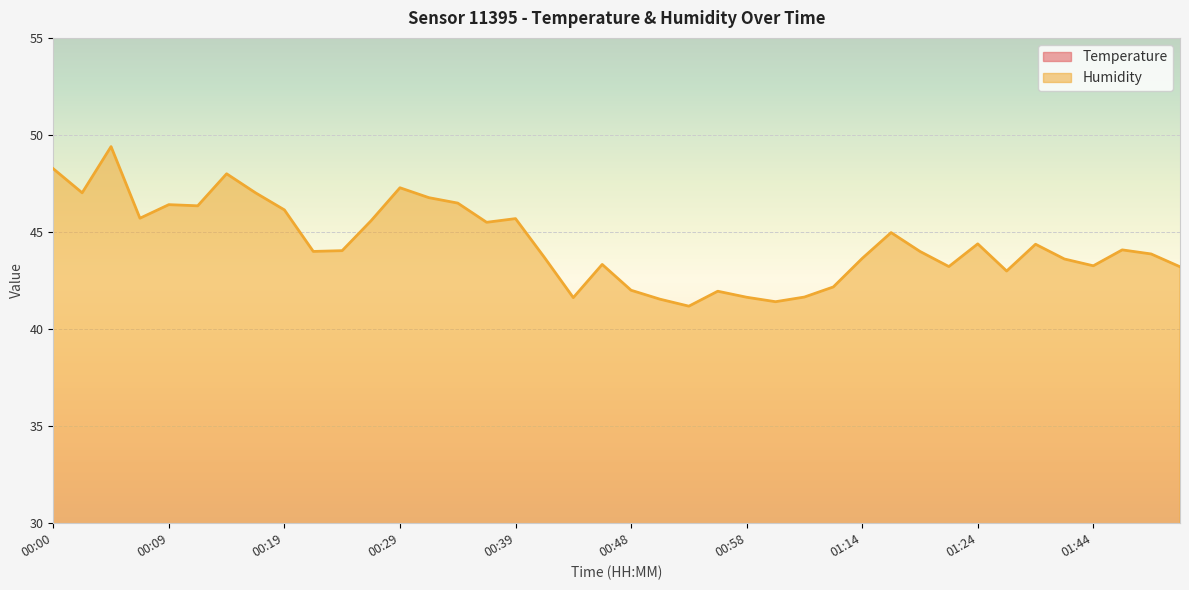

What position from the right is 01:01?

15